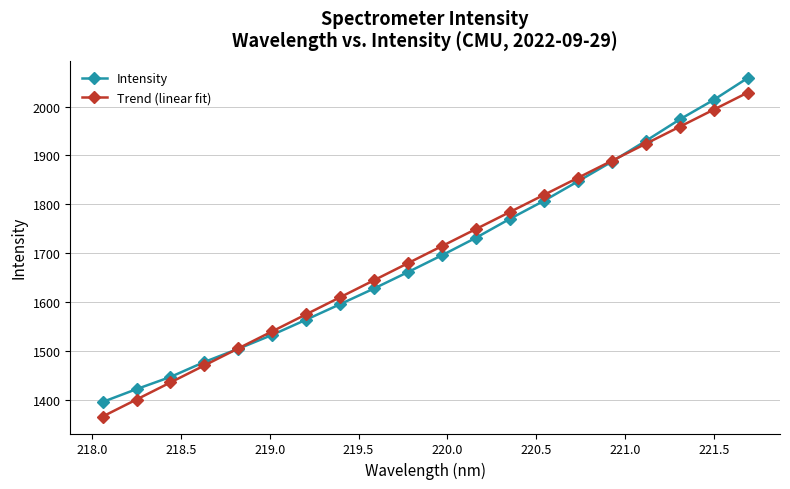

True or false: Trend (linear fit) has more than 1 interior local peaks.

False